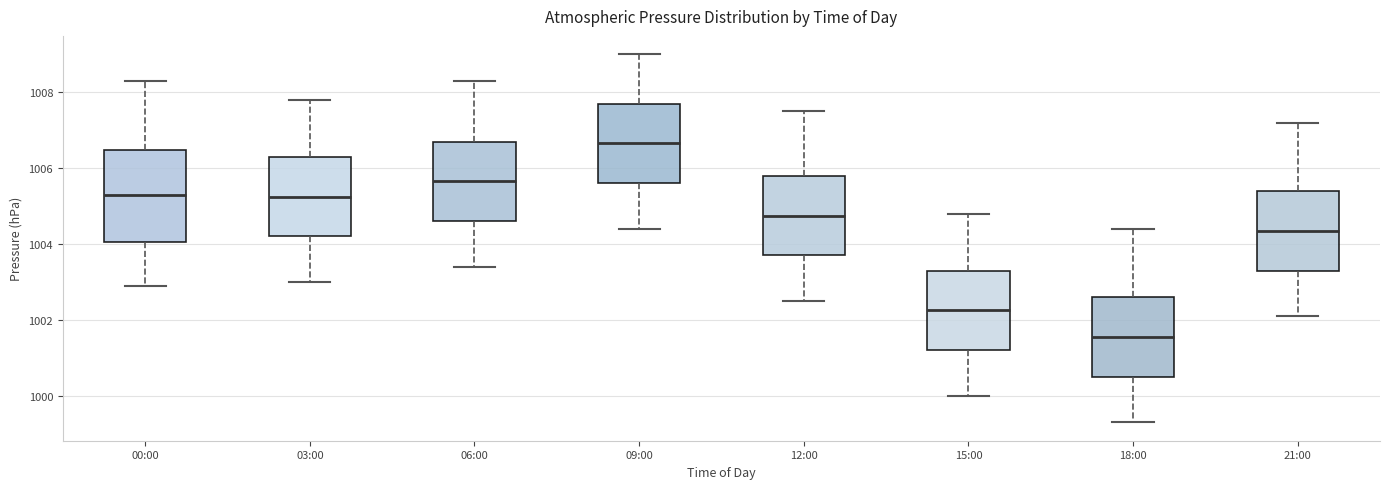

Which box's median line is the lowest?

18:00